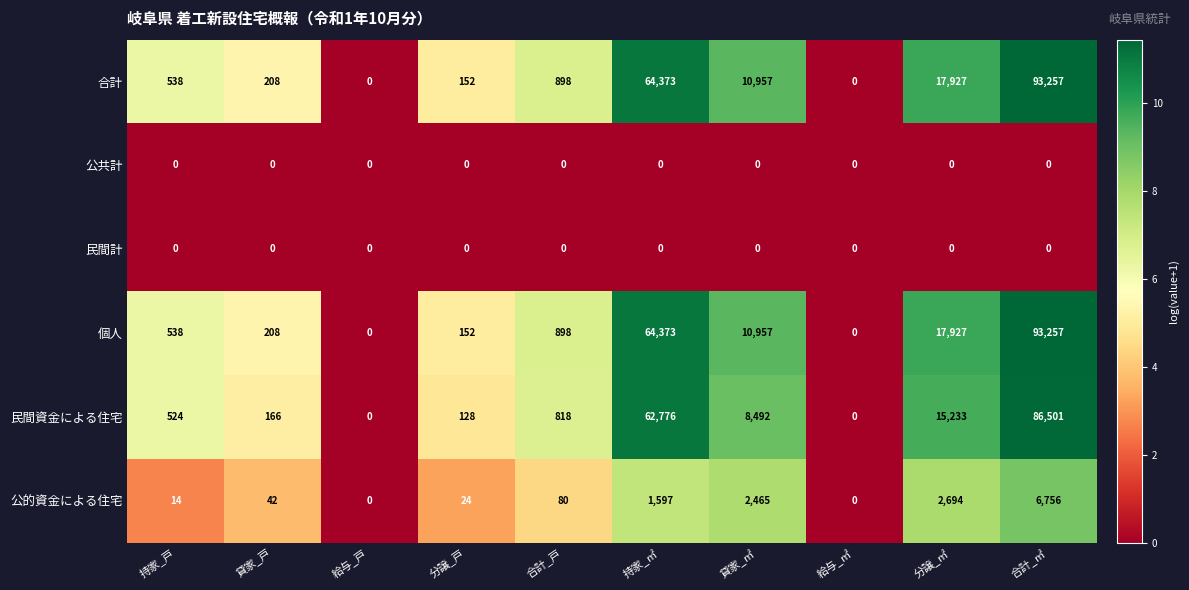

The value of 民間資金による住宅 at 貸家_戸 is 166. True or false?

True